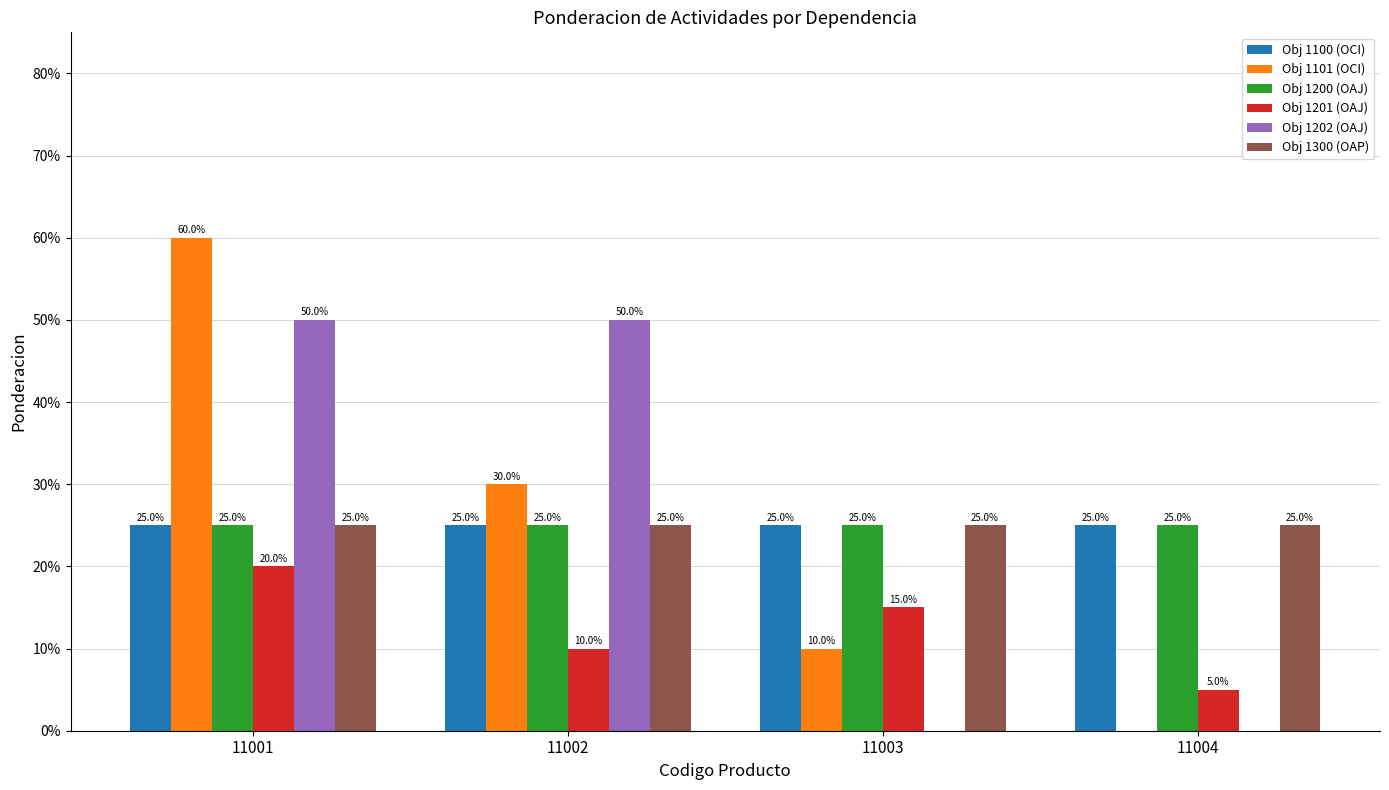

Rank the categories by Obj 1101 (OCI) value from lowest to highest.

11004, 11003, 11002, 11001